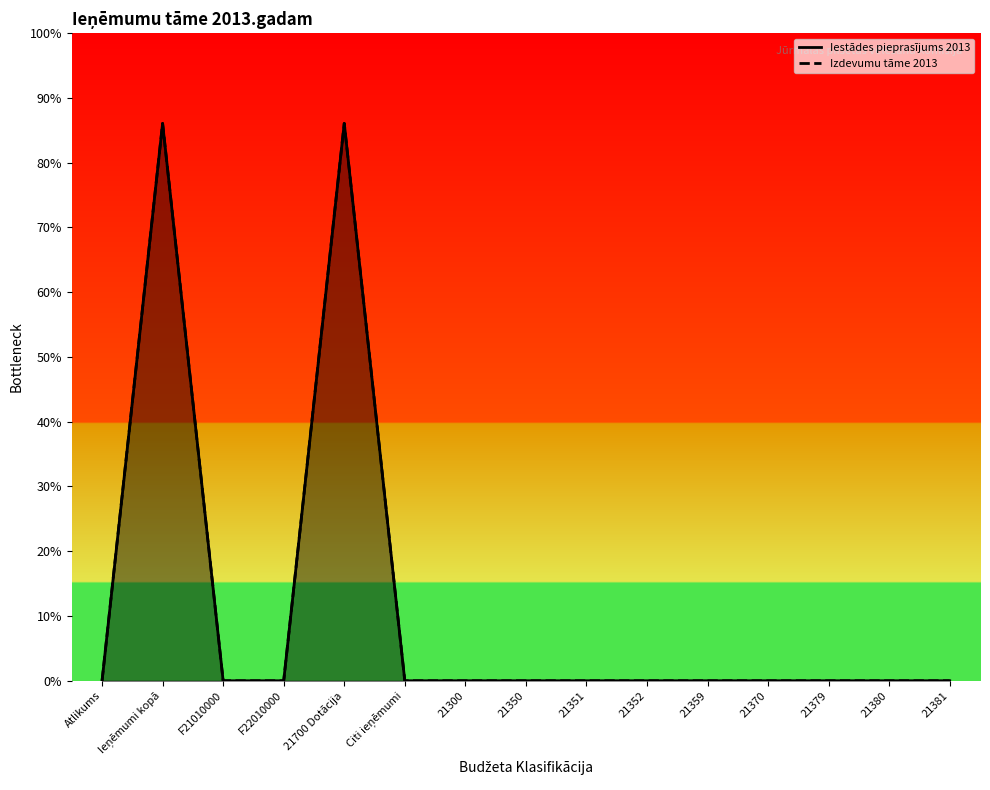

What is the highest value of the Iestādes pieprasījums 2013 series?

34426